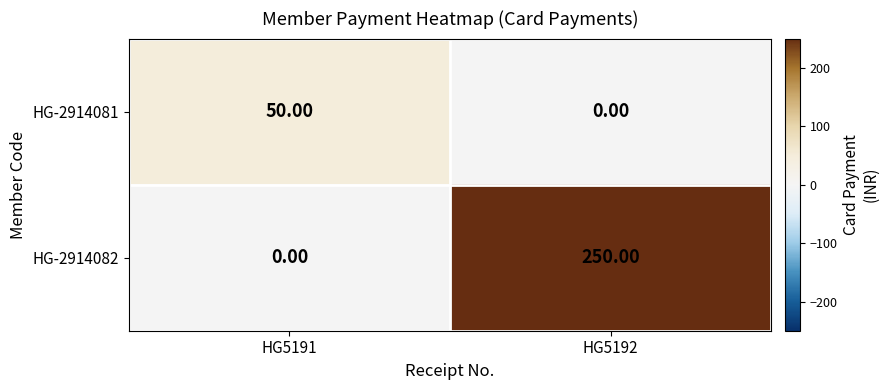

Is the value of HG-2914081 at HG5191 greater than the value of HG-2914082 at HG5192?

No